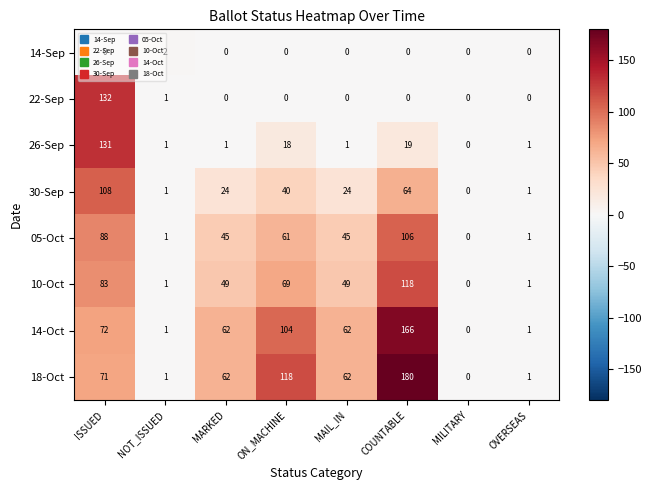

How many data points does each series have?

8